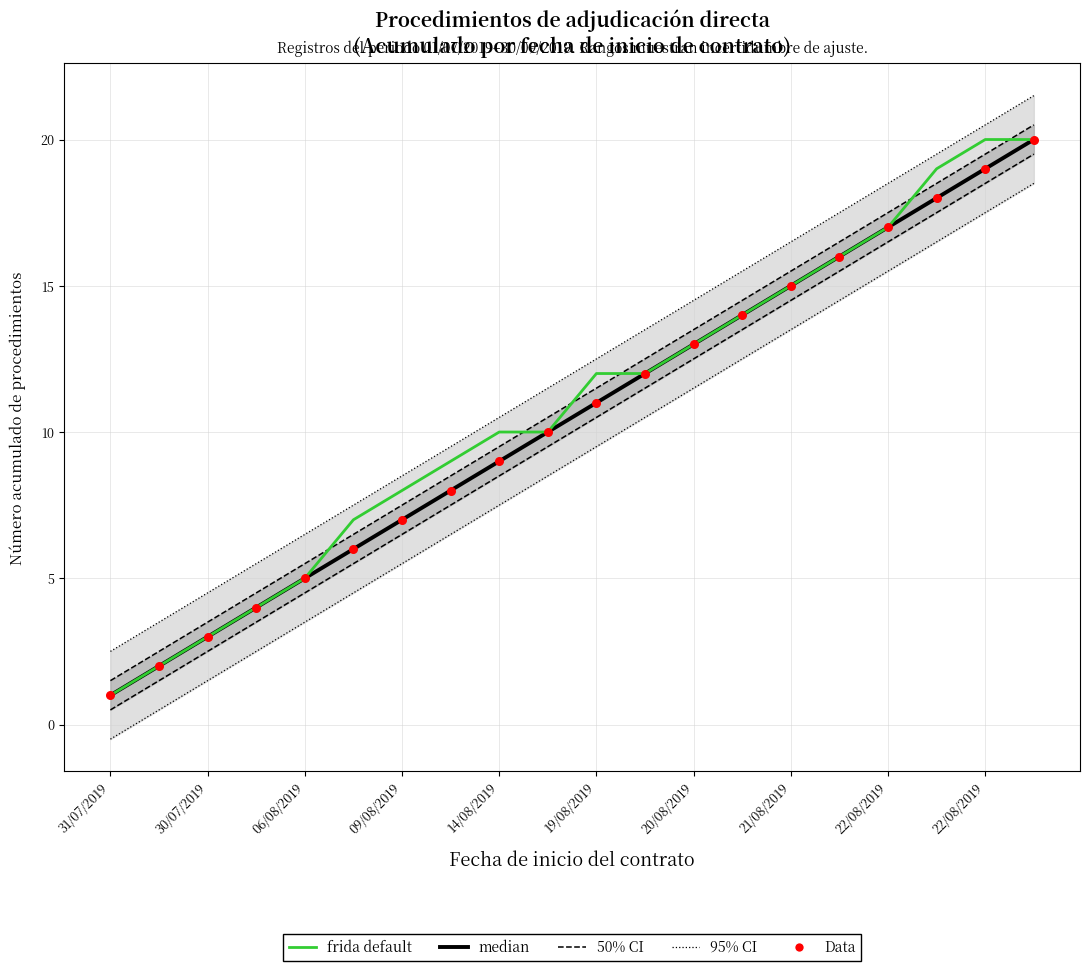

At which category is the sum across all series the highest?

19